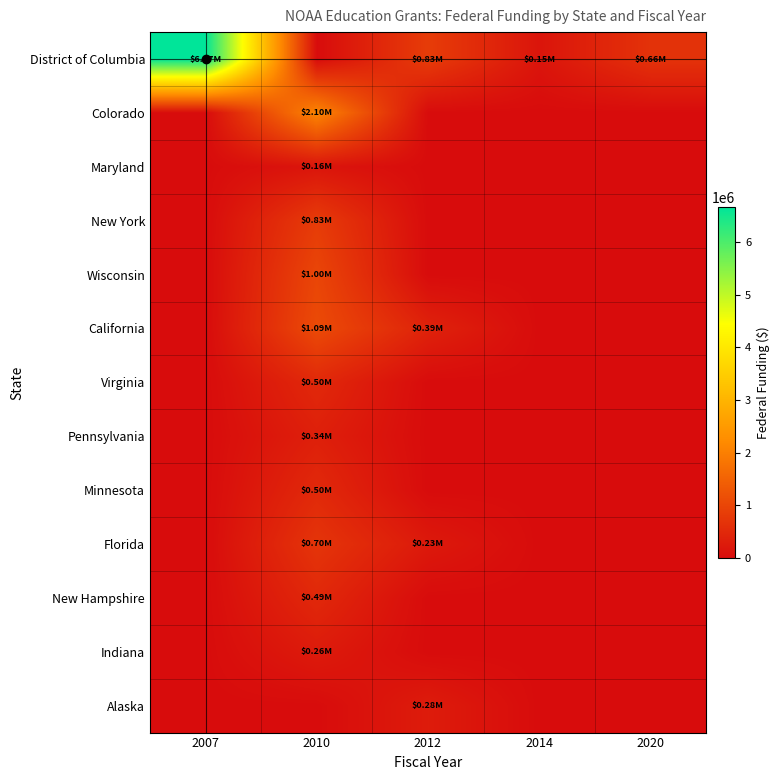

At which category does the chart reach its peak across all series?

2007